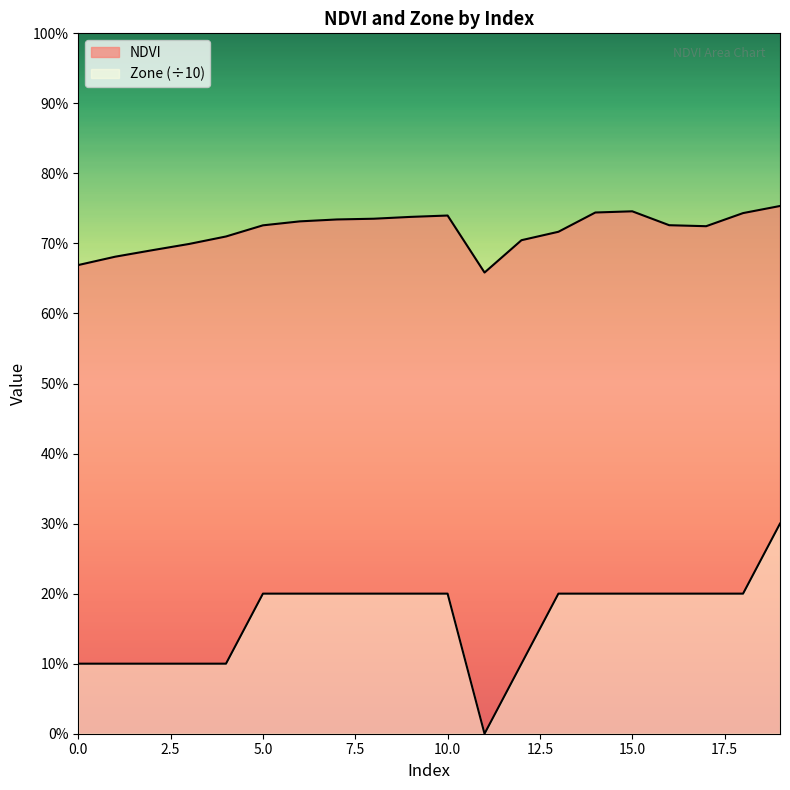

Is the value of Zone at 0 greater than the value of NDVI at 5?

No